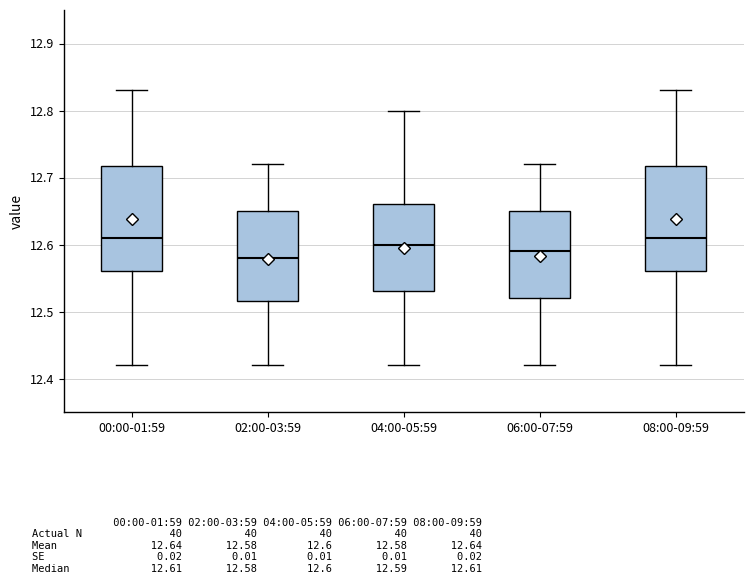

Reading left to right, transcribe this box plot: for each box, give where its median line is, the range the box spans, and where its two whiskers end, as read against the y-axis. The values are not printed on the chart, so give them approximately, as read against the axis.

00:00-01:59: median 12.61, box 12.56 to 12.72, whiskers 12.42 to 12.83
02:00-03:59: median 12.58, box 12.52 to 12.65, whiskers 12.42 to 12.72
04:00-05:59: median 12.60, box 12.53 to 12.66, whiskers 12.42 to 12.80
06:00-07:59: median 12.59, box 12.52 to 12.65, whiskers 12.42 to 12.72
08:00-09:59: median 12.61, box 12.56 to 12.72, whiskers 12.42 to 12.83